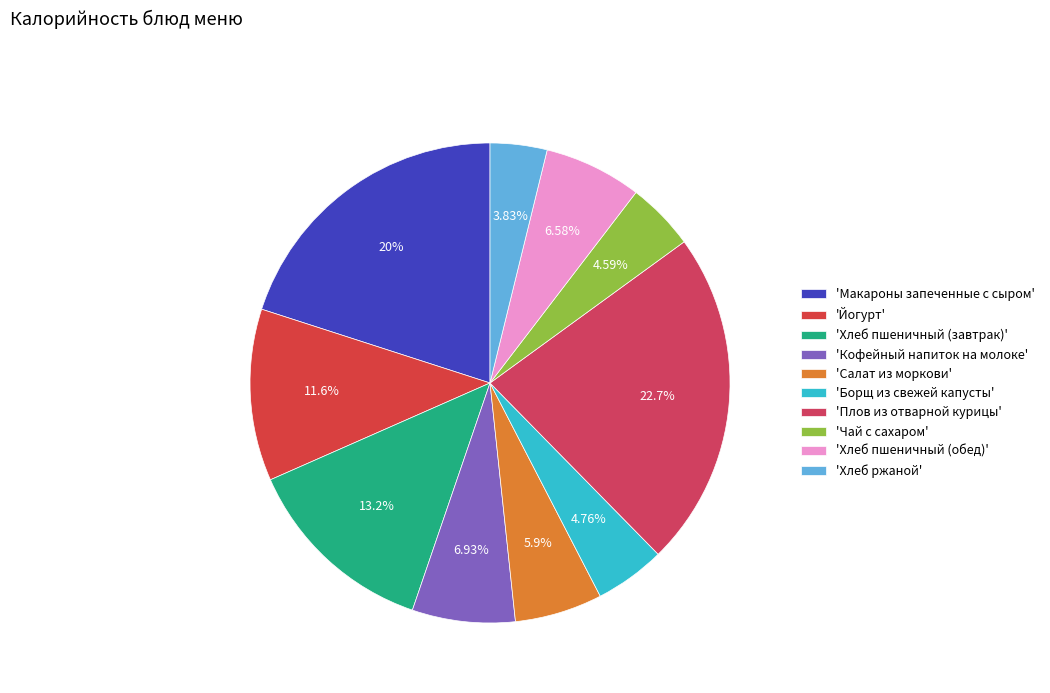

Count the number of slices in the pie.

10